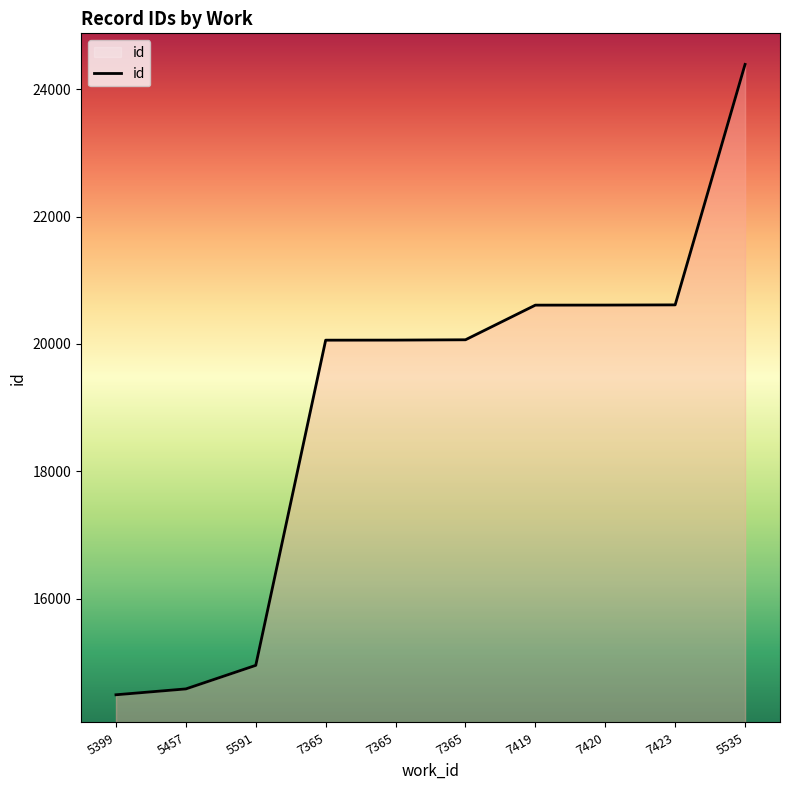

Which label corresponds to the smallest value in the chart?

5399